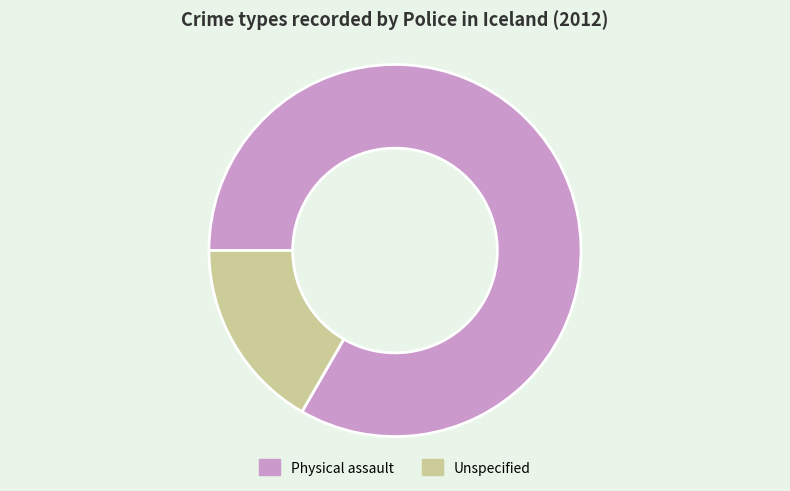

What is the smallest slice in the pie chart?

Unspecified